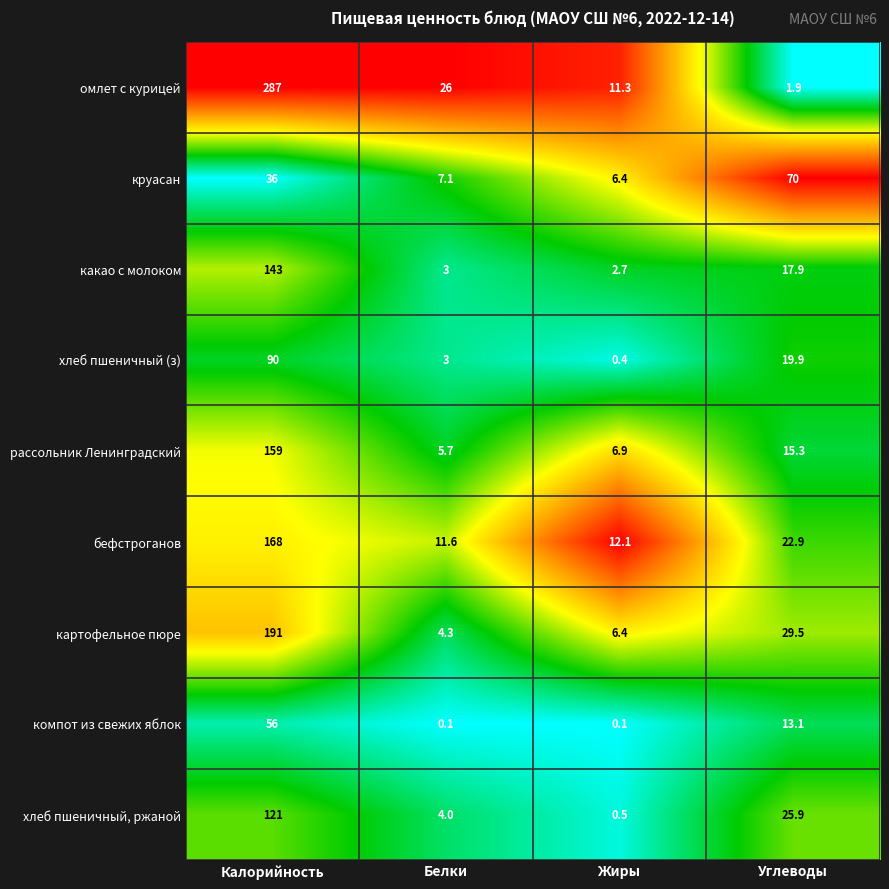

What is the total value across all series at Белки?

64.8